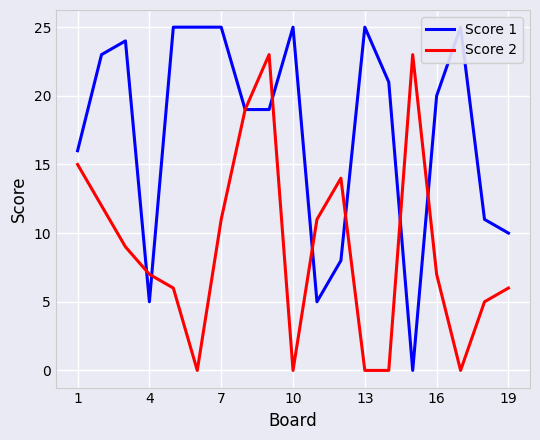

What value does the Score 2 series have at 16, to the nearest 10?

10